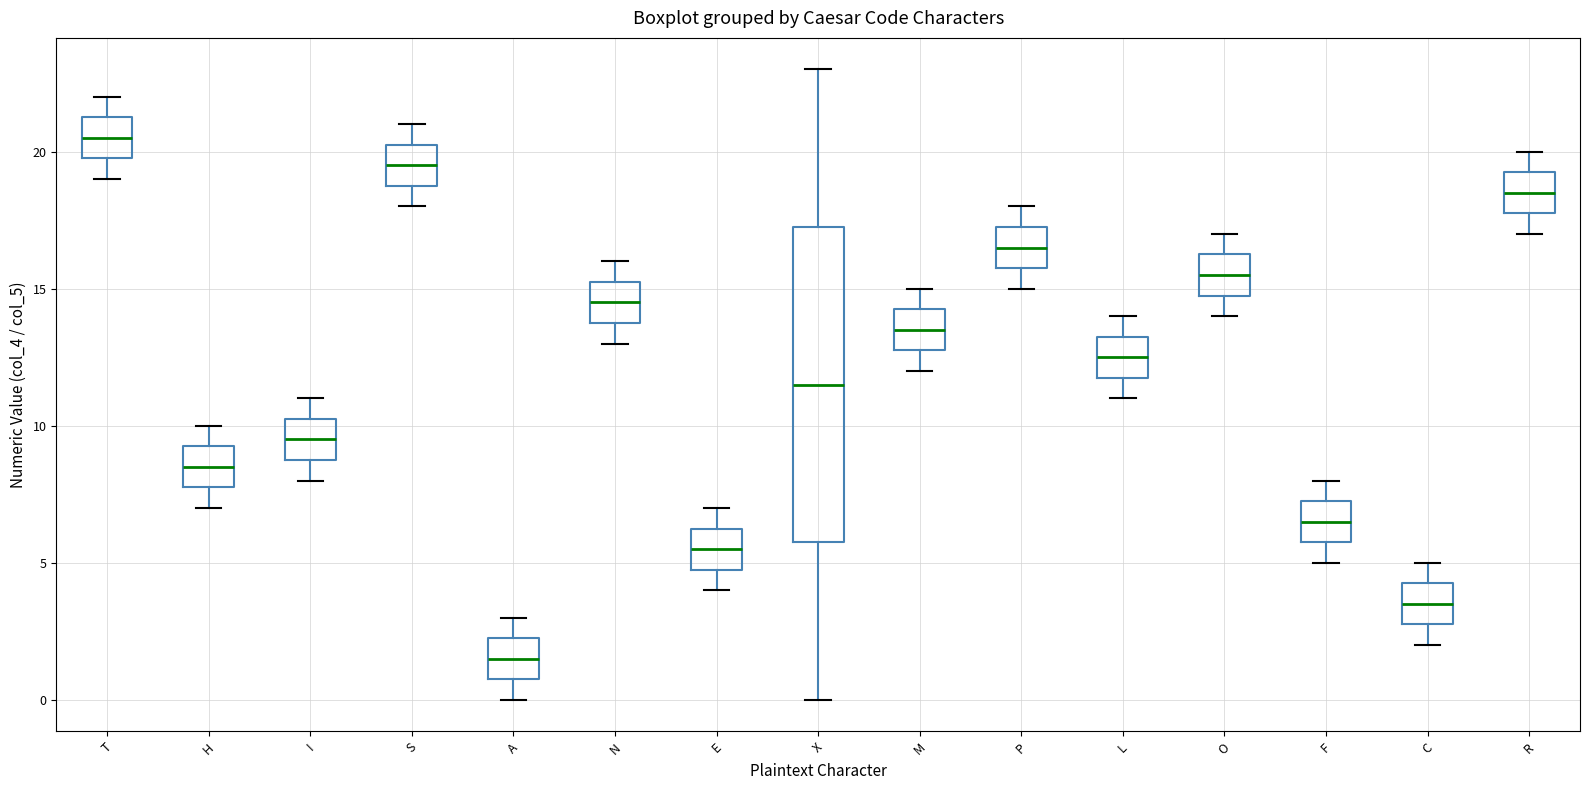

Which box is the tallest, from its lower edge to its upper edge?

X